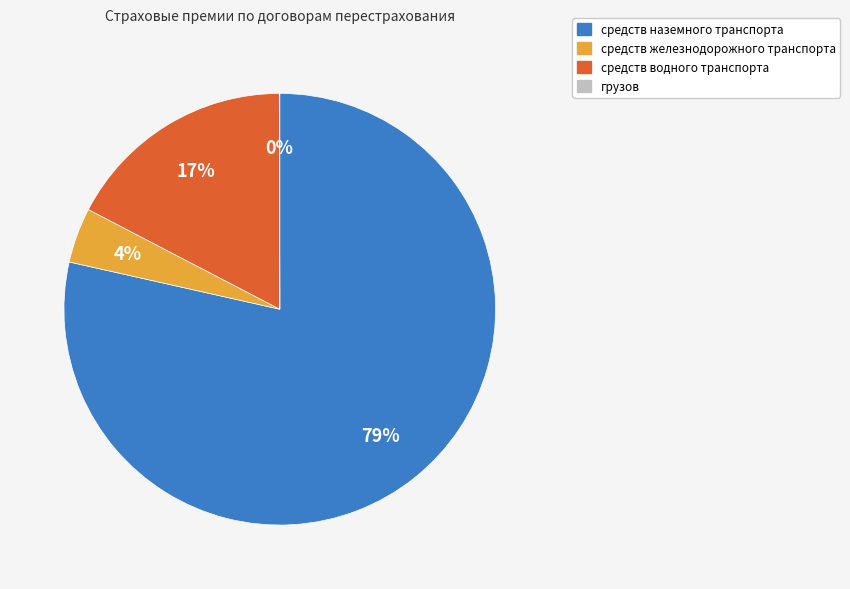

True or false: средств наземного транспорта accounts for 72% of the total.

False